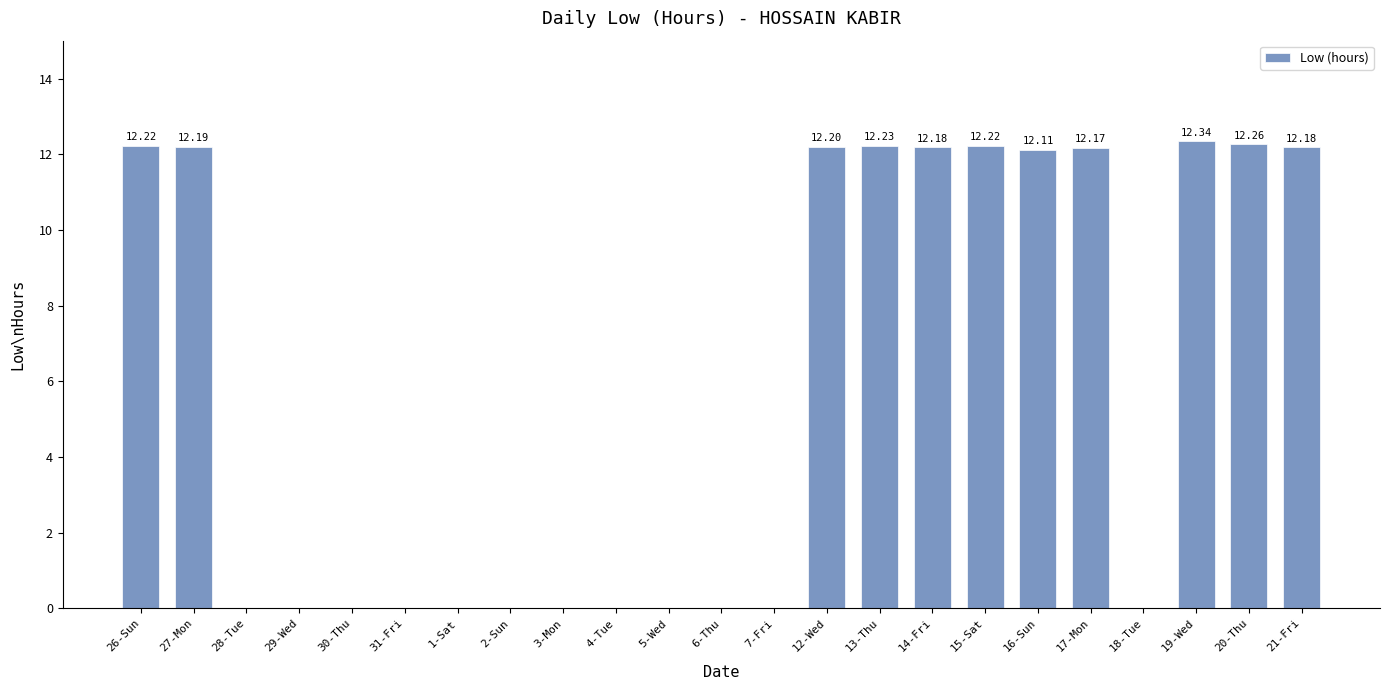

True or false: the data shows -5.4 at 30-Thu.

False